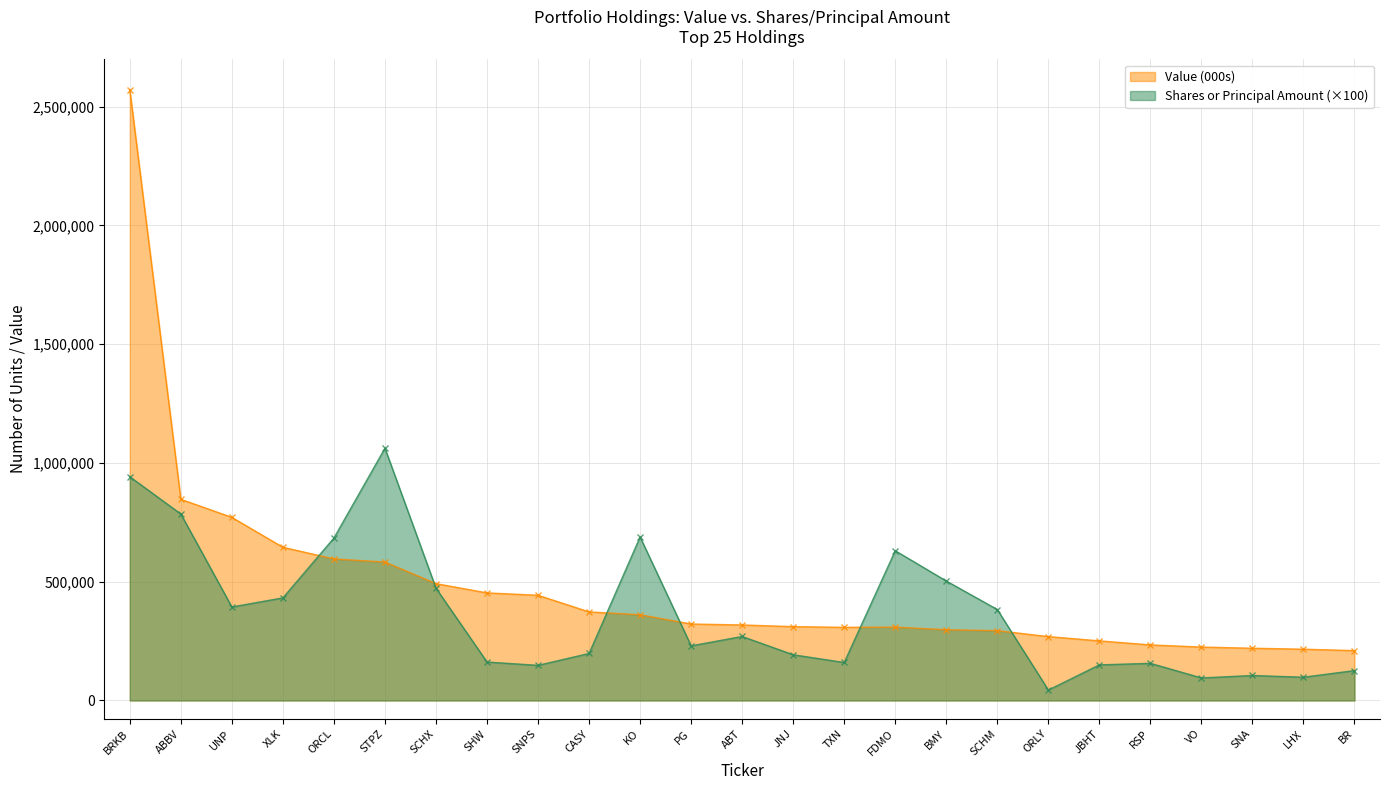

How many interior local valleys does the Shares or Principal Amount series have?

7